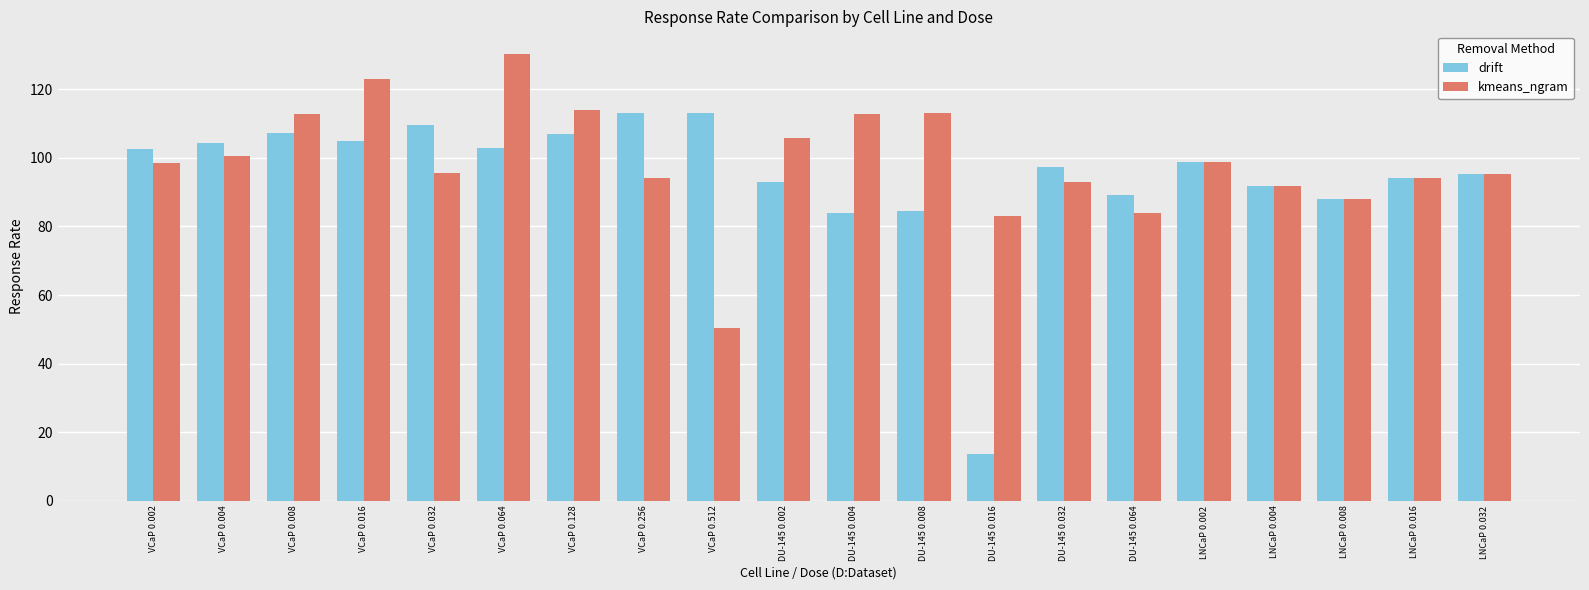

What is the difference between the second highest and second lowest values in the drift series?

29.3